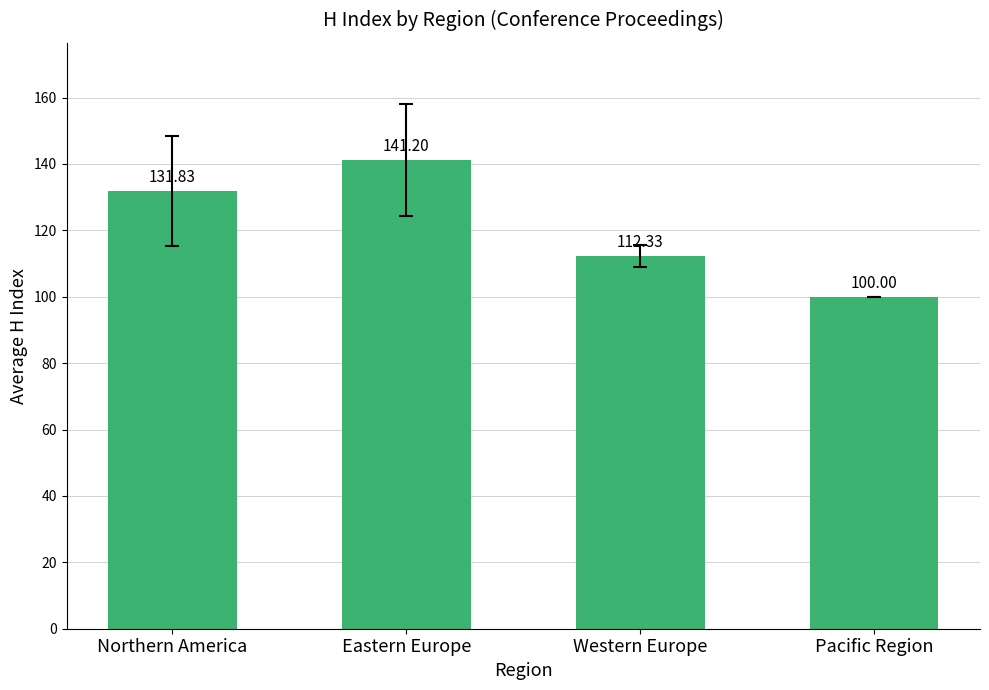

How many bars are there in total?

4